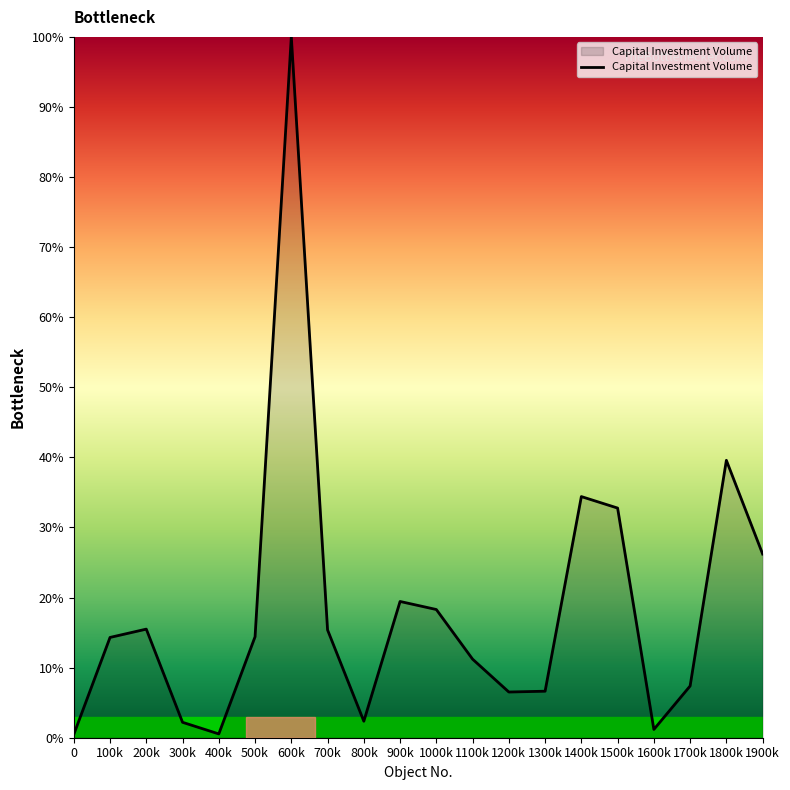

At which category does the data reach its first local valley?

400k